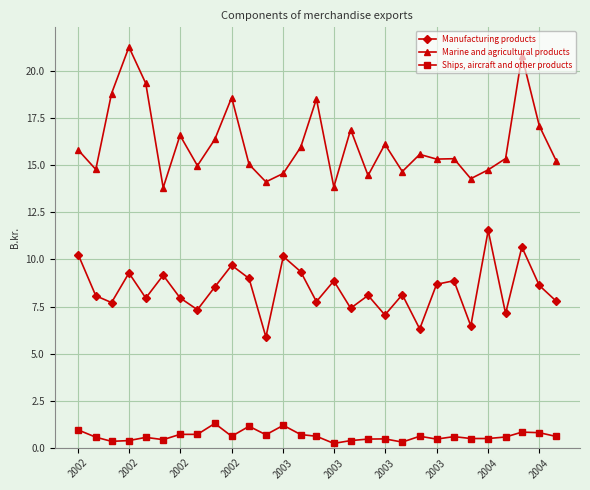

List the series in order of their peak value, lowest first.

Ships, aircraft and other products, Manufacturing products, Marine and agricultural products